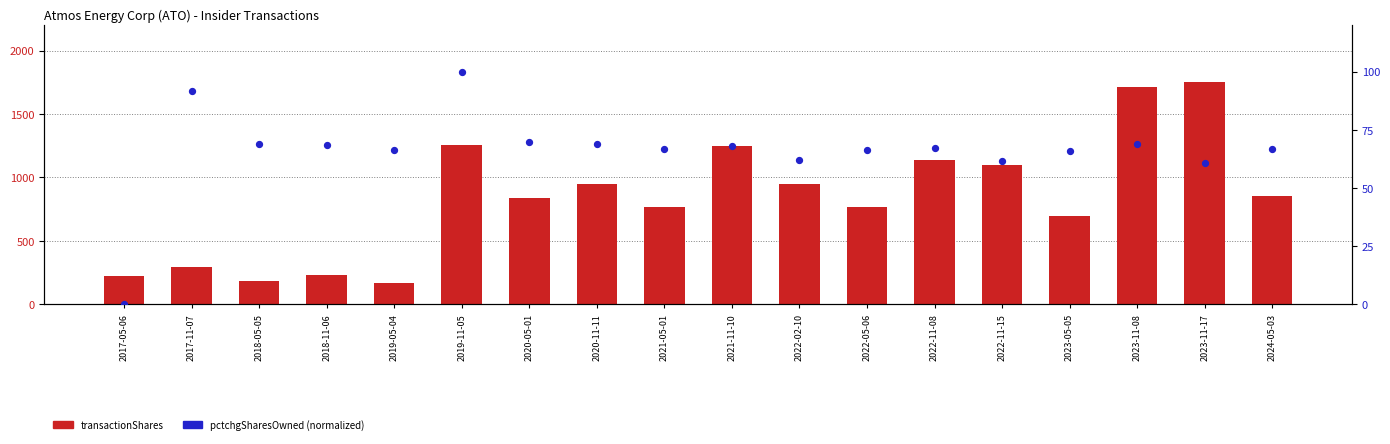

What is the total value across all series at 2019-11-05?

1353.0